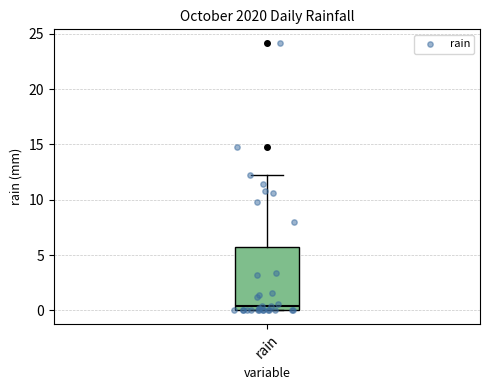

Transcribe this box plot: give where the median line is, the range the box spans, and where the two whiskers end, as read against the y-axis. The values are not printed on the chart, so give them approximately, as read against the axis.

median 0.5, box 0.0 to 5.5, whiskers 0.0 to 12.0